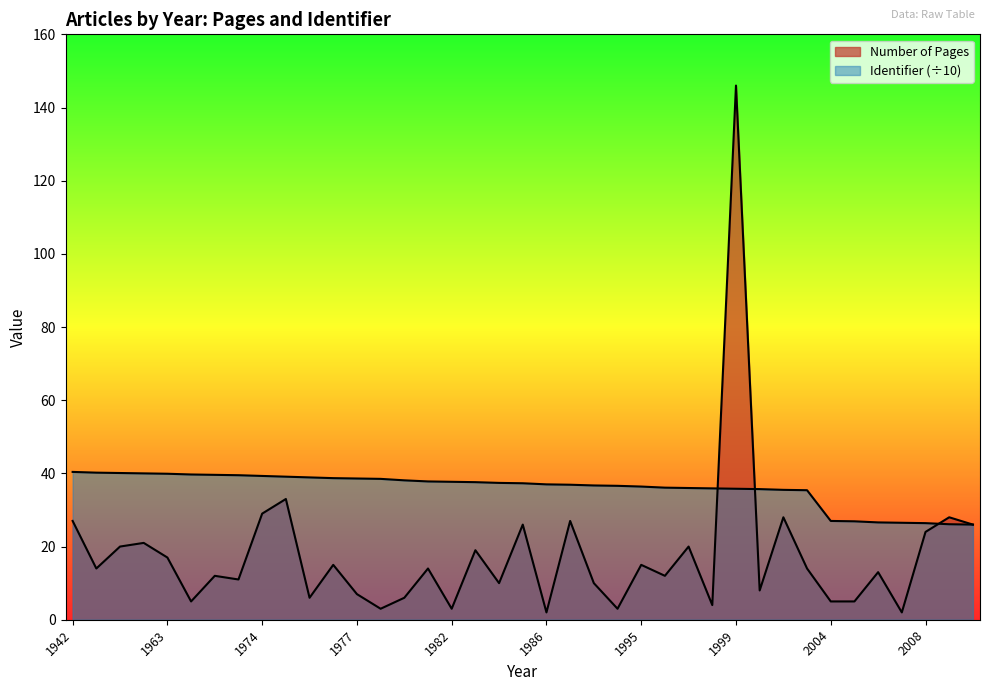

What is the difference between the second highest and minimum values in the Number of Pages series?

31.0